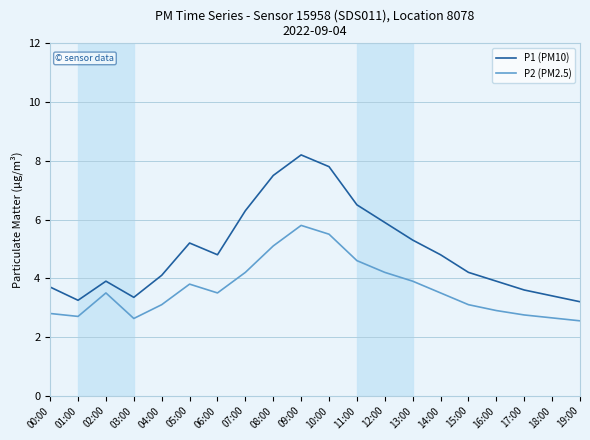

True or false: P1 (PM10) has a value of 5.9 at 12:00.

True